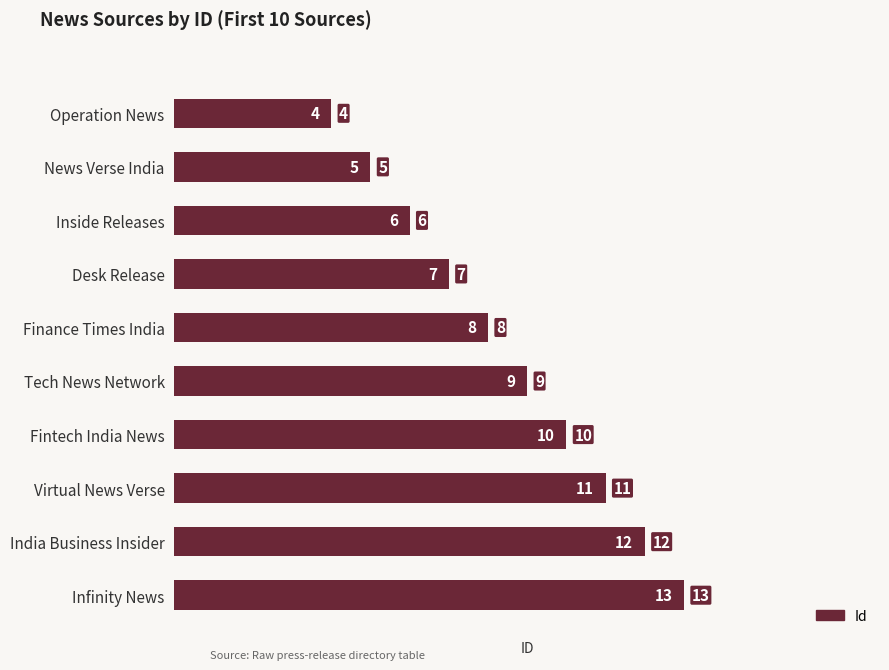

List the labels in order of value, smallest first.

Operation News, News Verse India, Inside Releases, Desk Release, Finance Times India, Tech News Network, Fintech India News, Virtual News Verse, India Business Insider, Infinity News